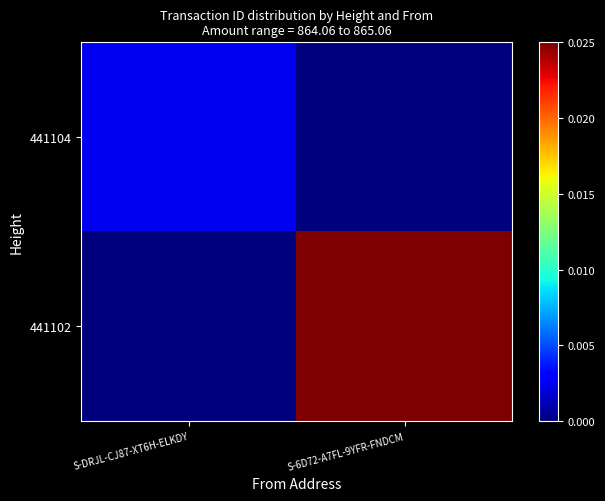

Reading right to left, list all the values displayed in this chart.

441104: S-6D72-A7FL-9YFR-FNDCM=0.0	S-DRJL-CJ87-XT6H-ELKDY=0.0
441102: S-6D72-A7FL-9YFR-FNDCM=0.0	S-DRJL-CJ87-XT6H-ELKDY=0.0